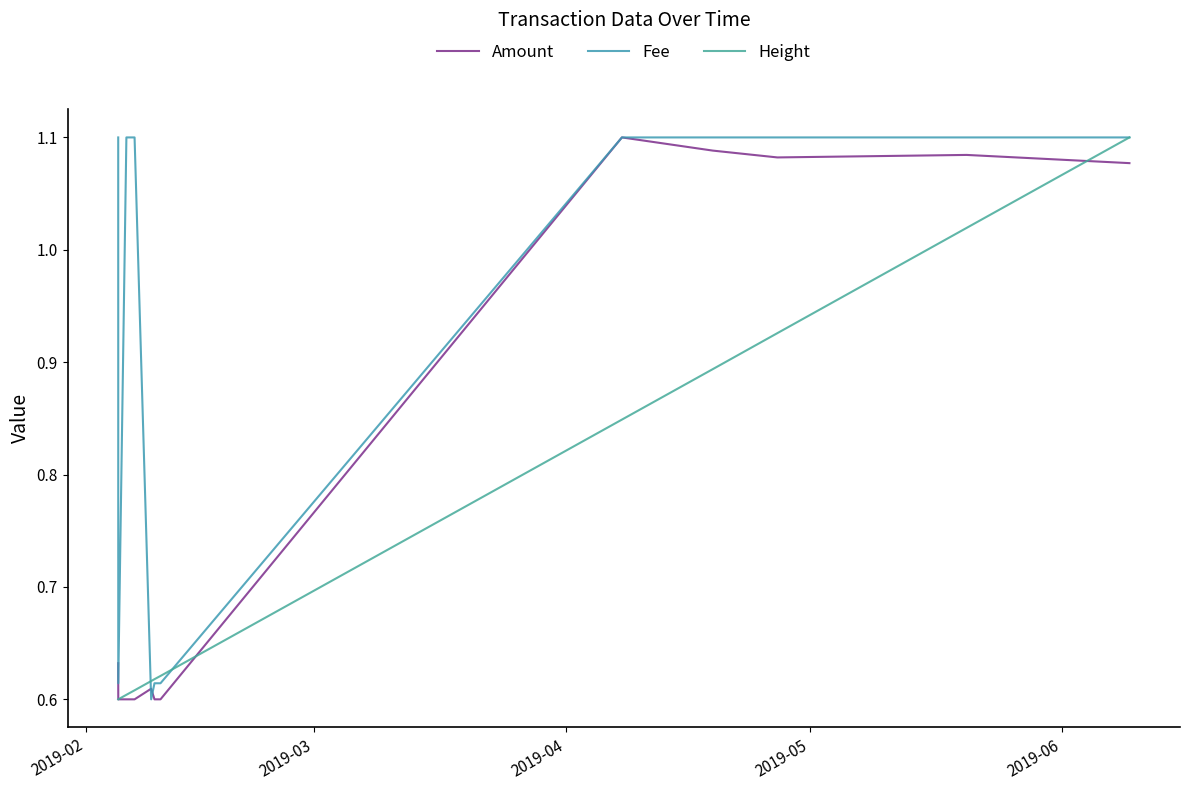

Reading left to right, list all the values displayed in this chart.

Amount: 0.6	0.6	0.6	0.6	0.6	0.6	0.6	1.1	1.1	1.1	1.1	1.1
Fee: 1.1	0.6	1.1	1.1	0.6	0.6	0.6	1.1	1.1	1.1	1.1	1.1
Height: 0.6	0.6	0.6	0.6	0.6	0.6	0.6	0.8	0.9	0.9	1.0	1.1